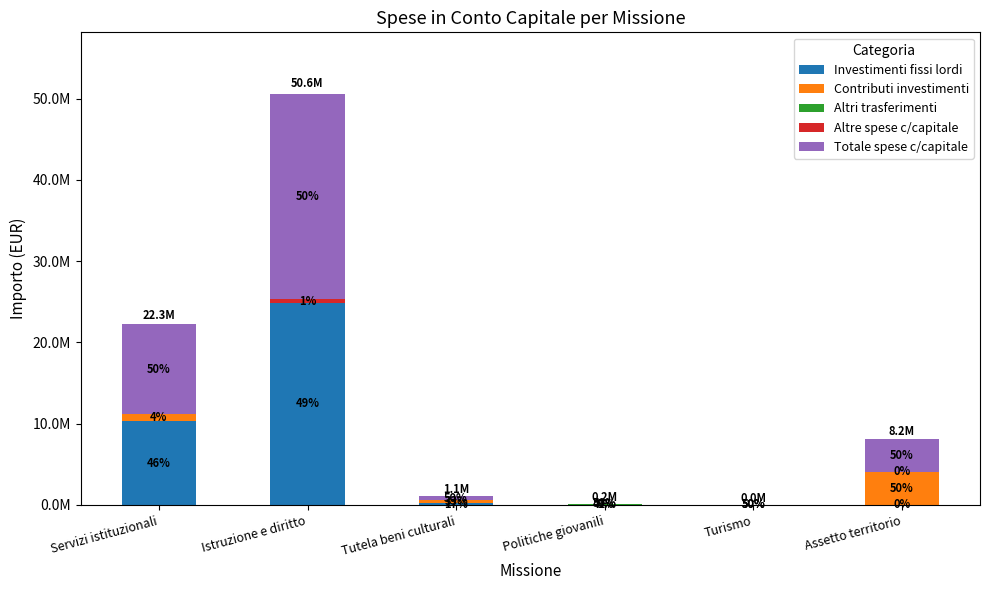

Does the chart contain stacked bars?

Yes